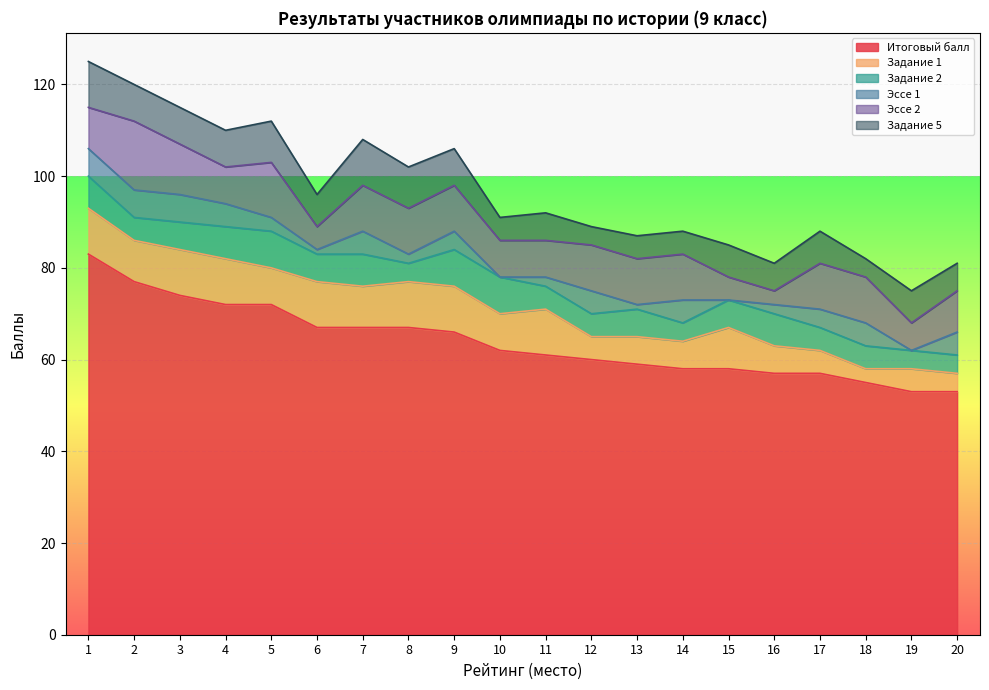

What is the minimum value for Итоговый балл?

53